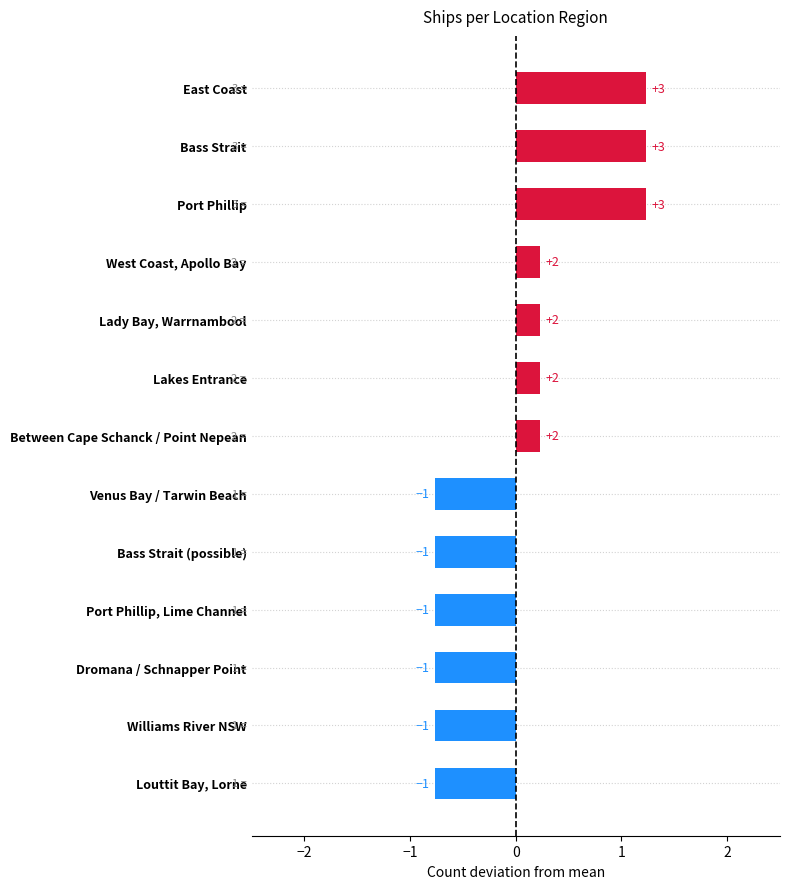

Are the bars horizontal?

Yes